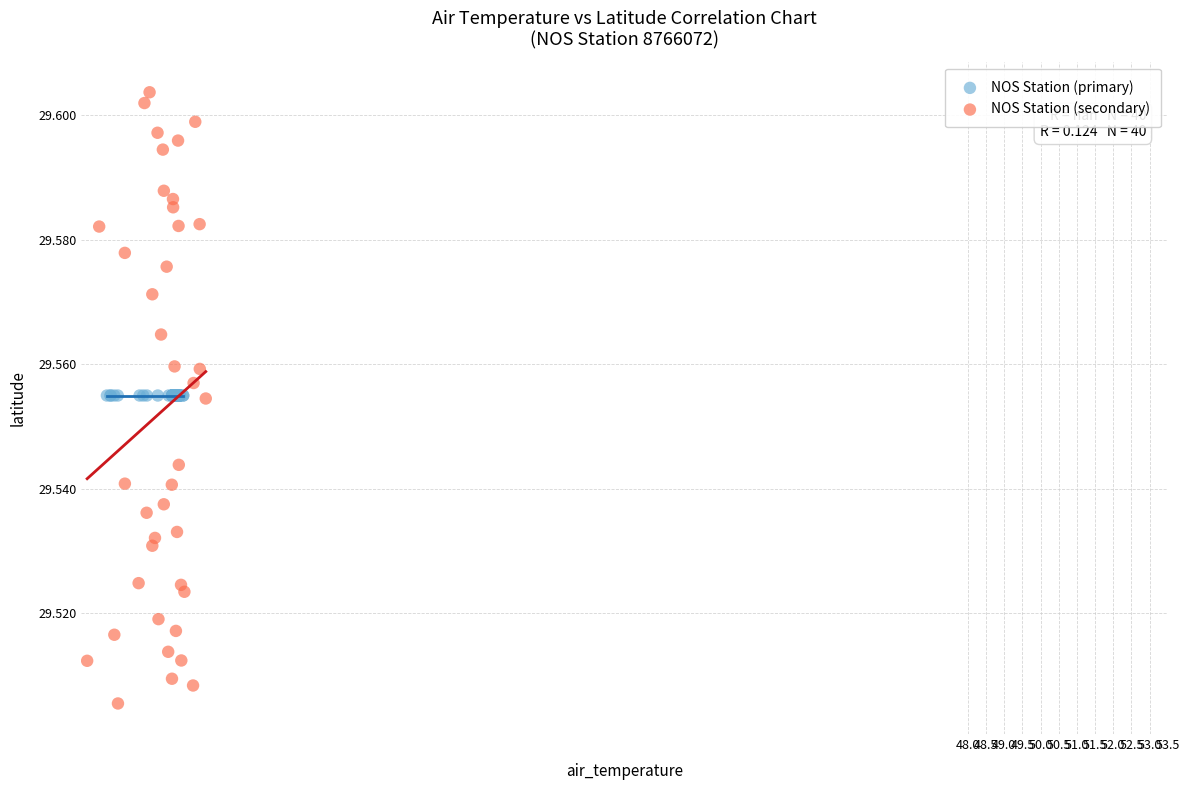

What are all the series names shown in the legend?

NOS Station (primary), NOS Station (secondary)